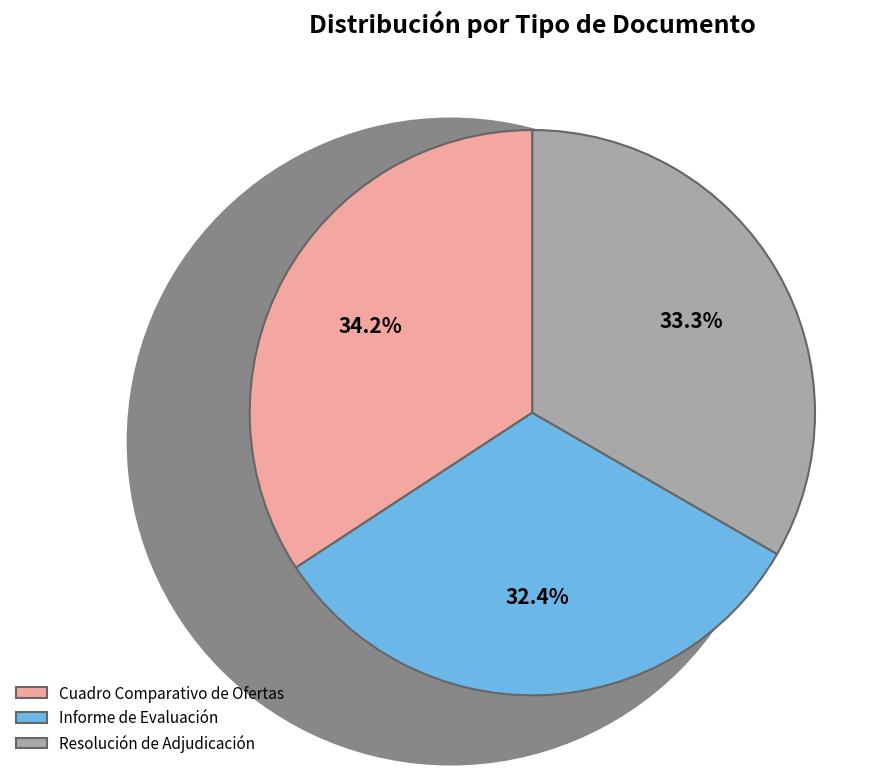

To the nearest percent, what is the difference between the Cuadro Comparativo de Ofertas and Resolución de Adjudicación slice percentages?

1%